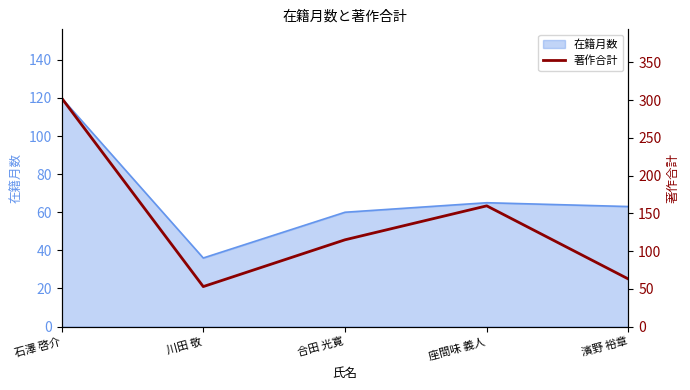

Does the chart display data point markers on the line(s)?

No